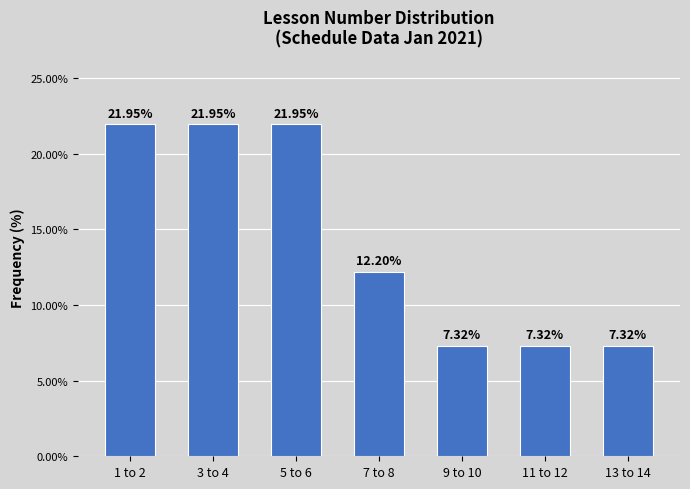

What is the change in value from 7 to 8 to 13 to 14?

-4.9